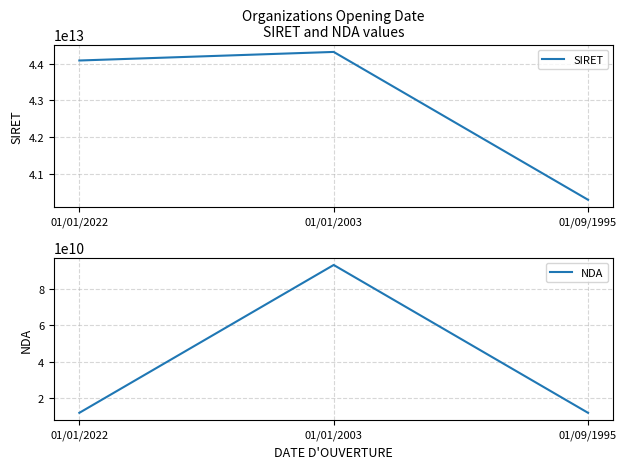

What are all the series names shown in the legend?

SIRET, NDA